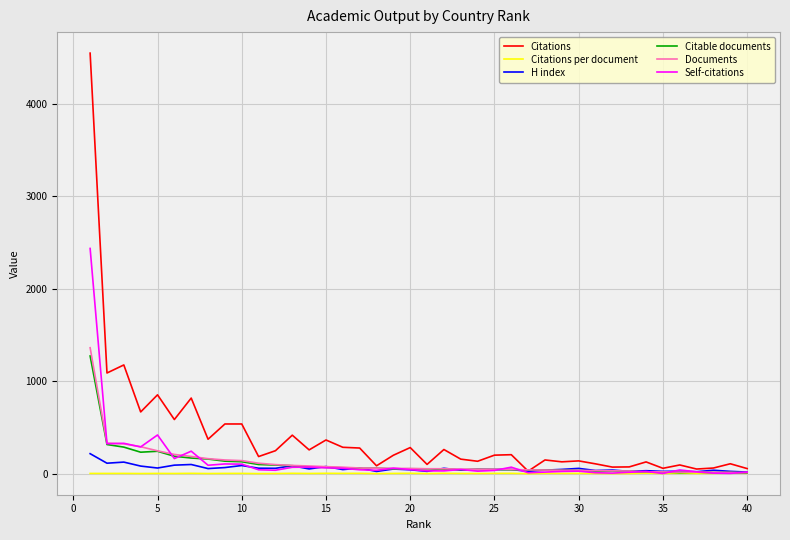

Which series has the largest range (max minus min)?

Citations